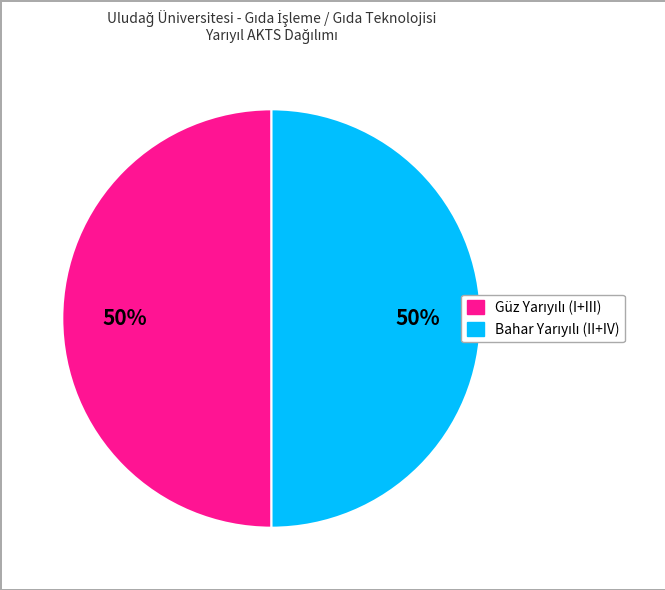

To the nearest percent, what is the average slice percentage?

50%